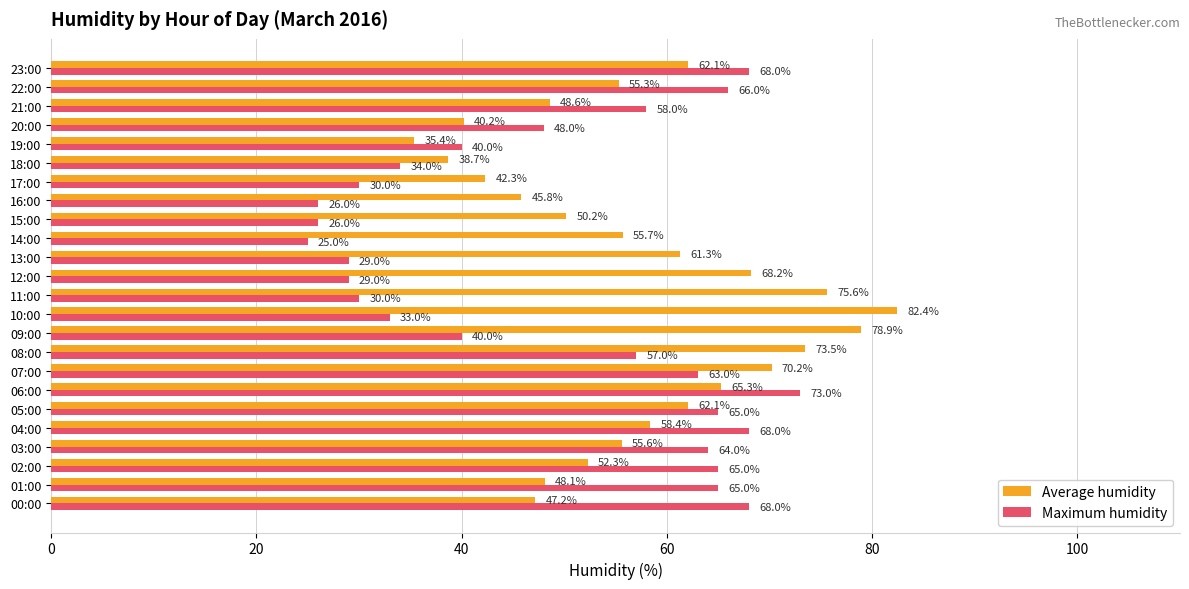

The Maximum humidity series shows 21.9 at 10:00. True or false?

False